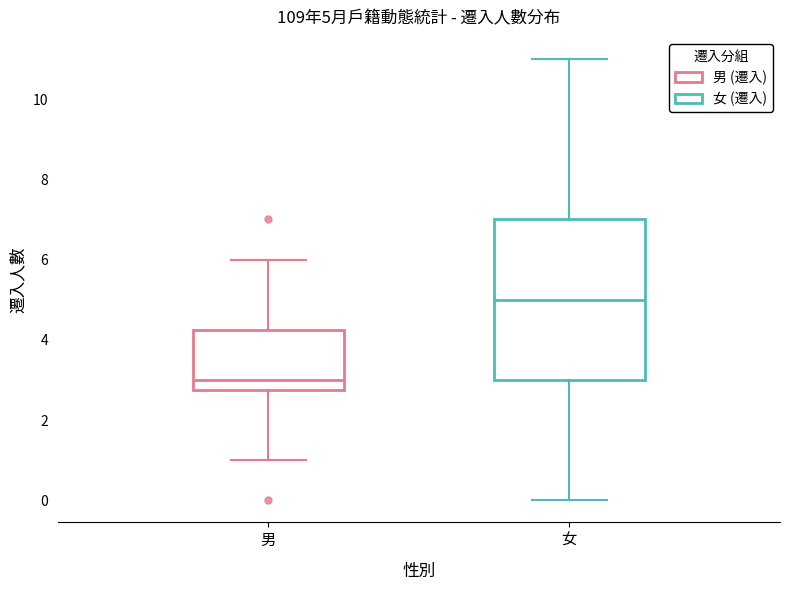

Comparing the boxes themselves (not the whiskers), which one is the tallest?

女